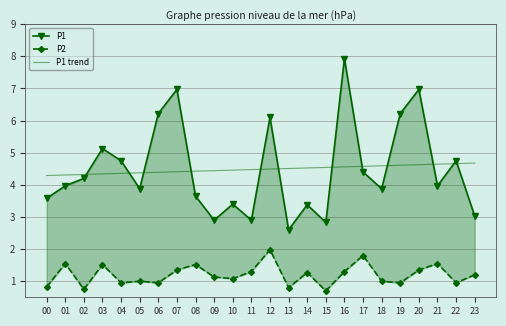

Which category has the highest value across all series?

16